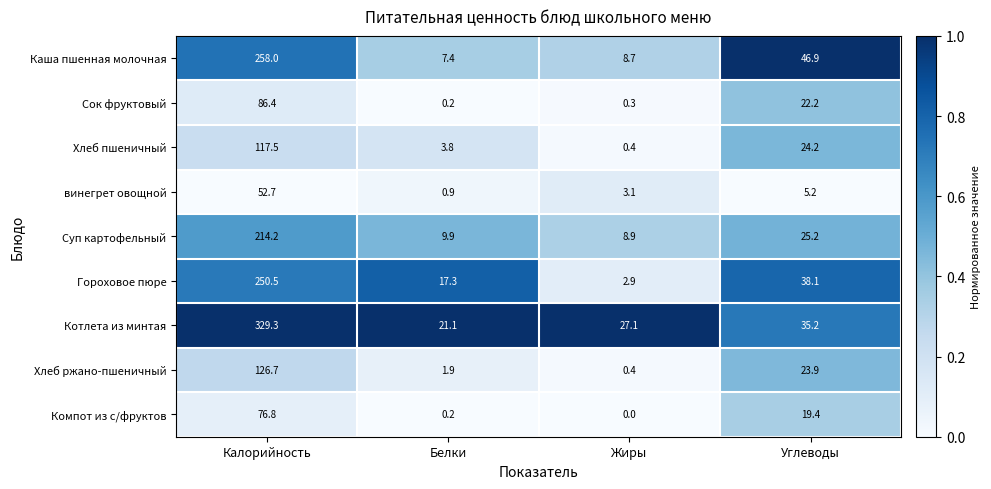

The Сок фруктовый series shows 0.2 at Белки. True or false?

True